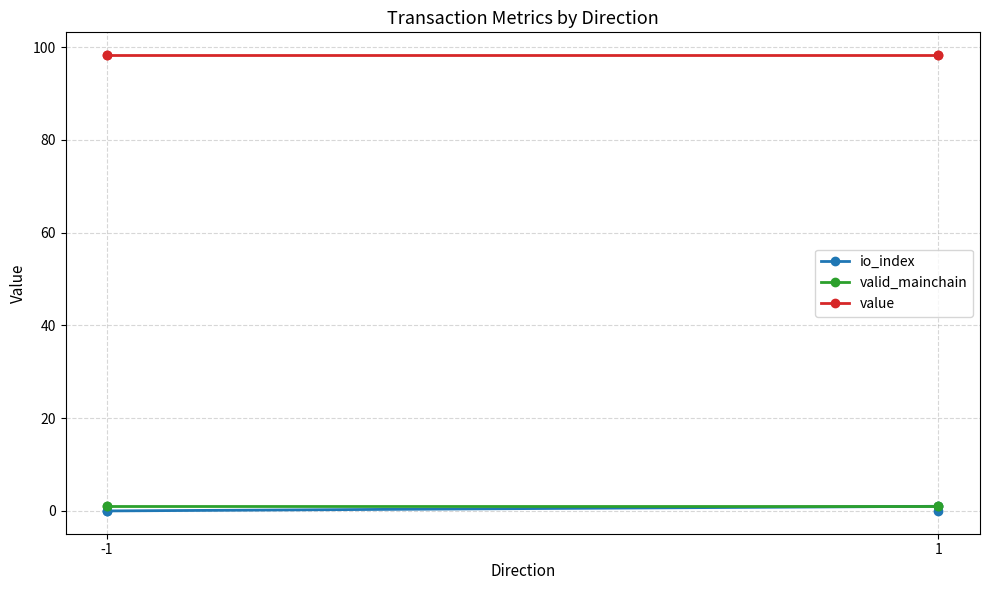

The value of value at -1 is 98.3. True or false?

True